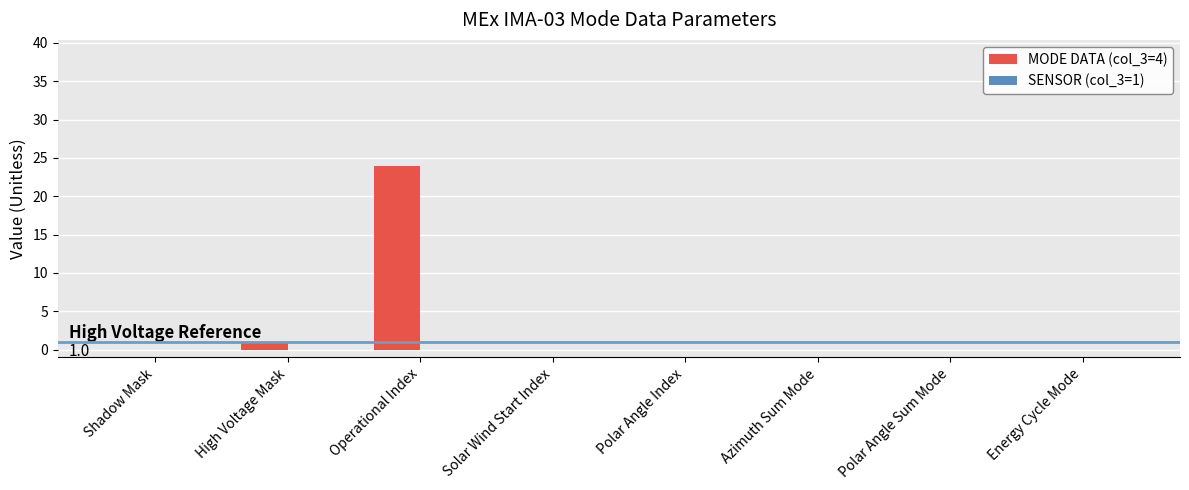

What is the sum of all values?

25